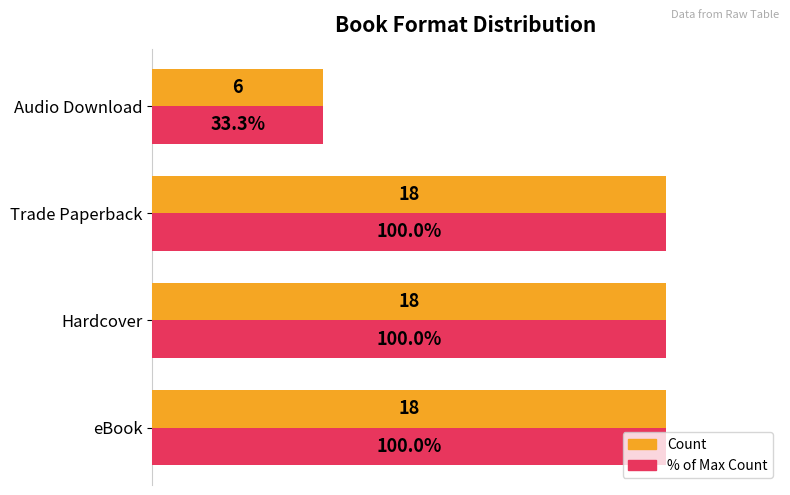

Which label corresponds to the smallest value in the chart?

Audio Download